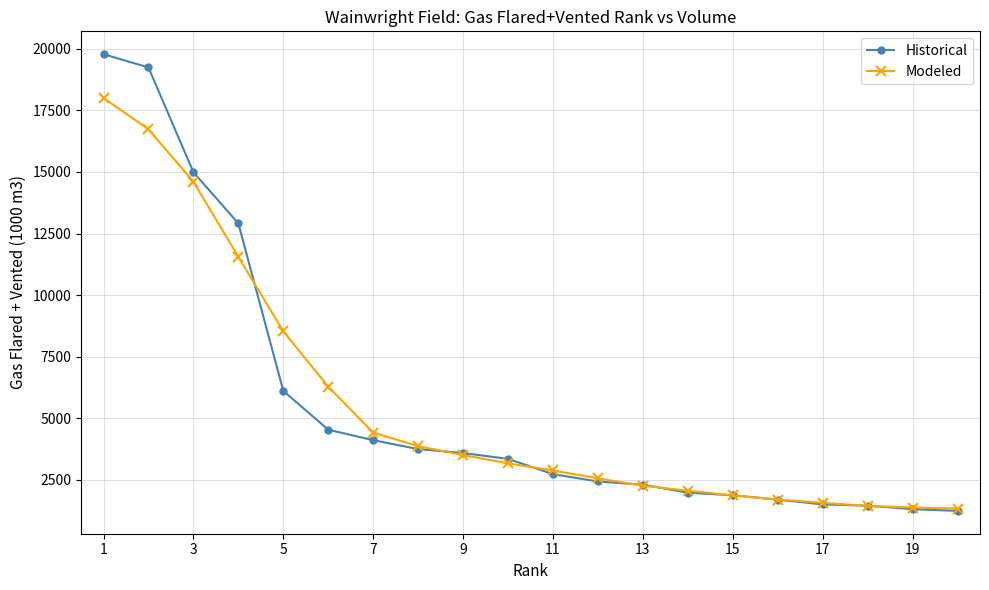

What are all the series names shown in the legend?

Historical, Modeled